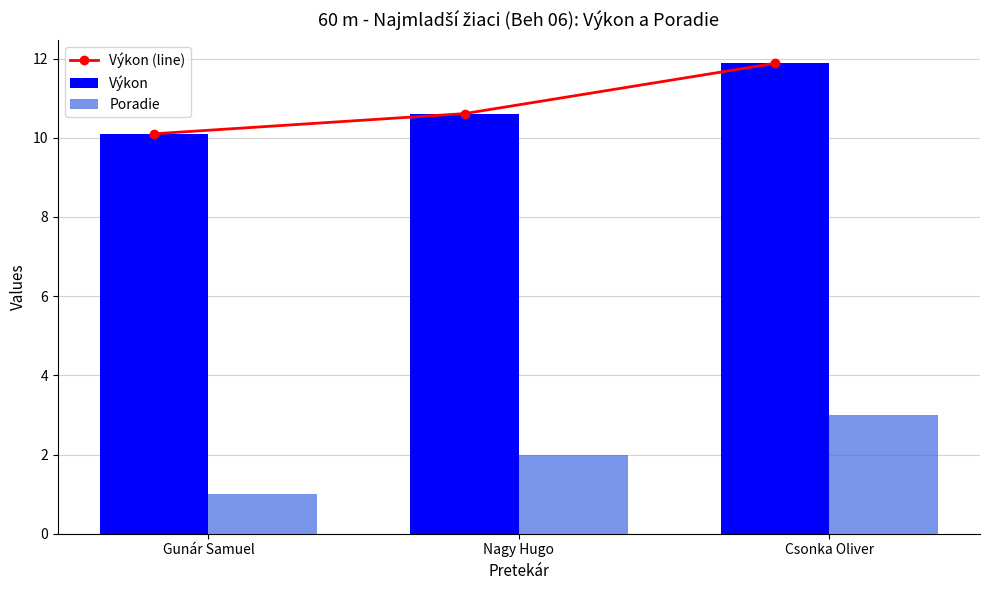

What is the difference between the highest and lowest values at Gunár Samuel?

9.1